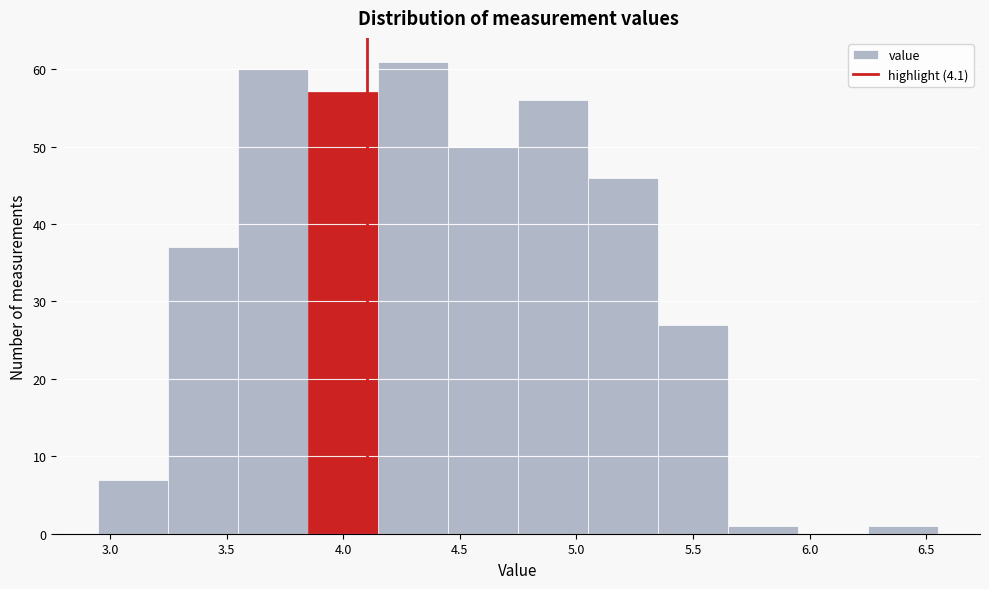

How tall is the bar that spans 3.25 to 3.55 on the x-axis? The values are not printed on the chart, so give them approximately, as read against the axis.

37